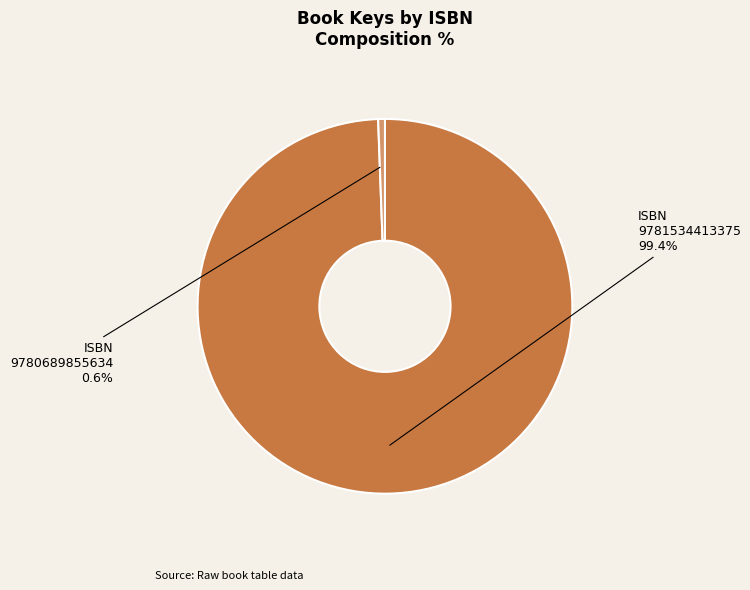

How many slices are in this pie chart?

2